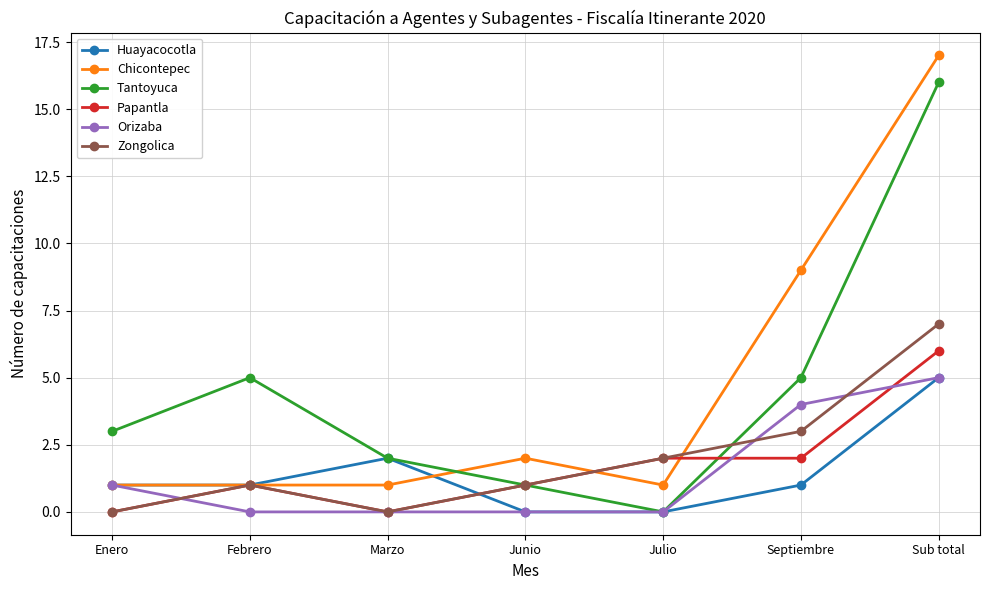

At which category does Huayacocotla reach its first local peak?

Marzo